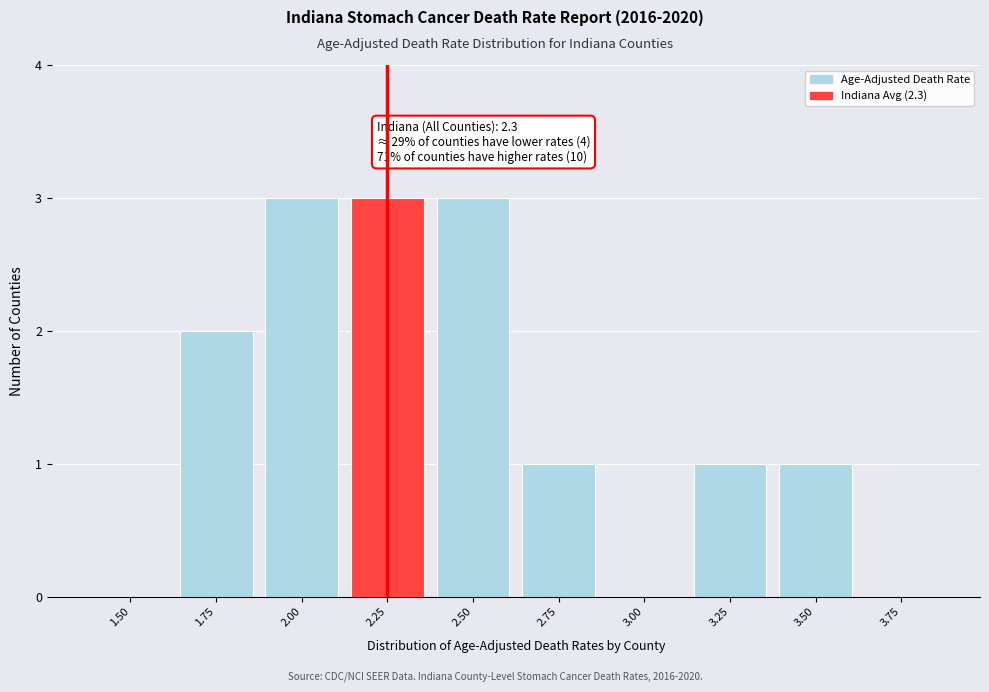

Reading right to left, extract all data points from this chart.

3.75=0	3.50=1	3.25=1	3.00=0	2.75=1	2.50=3	2.25=3	2.00=3	1.75=2	1.50=0